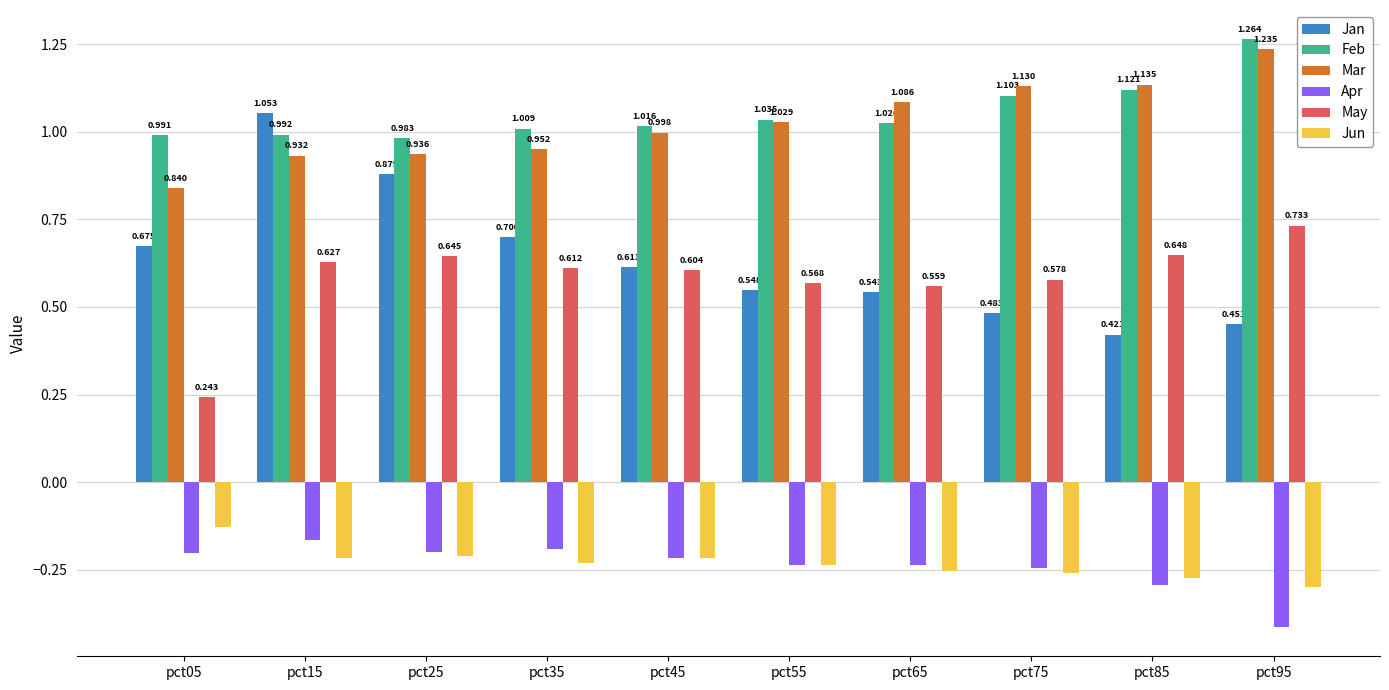

Is the value of Jun at pct65 greater than the value of Mar at pct95?

No